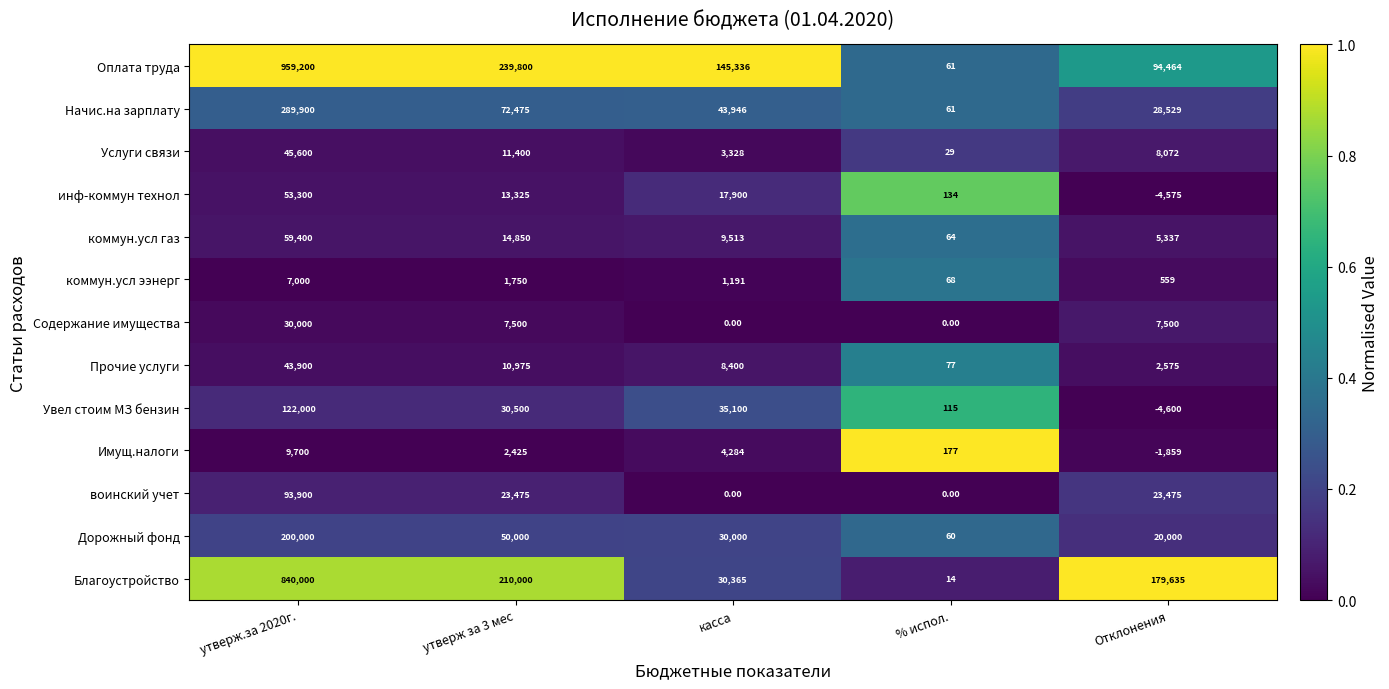

At which label does инф-коммун технол reach its minimum?

Отклонения